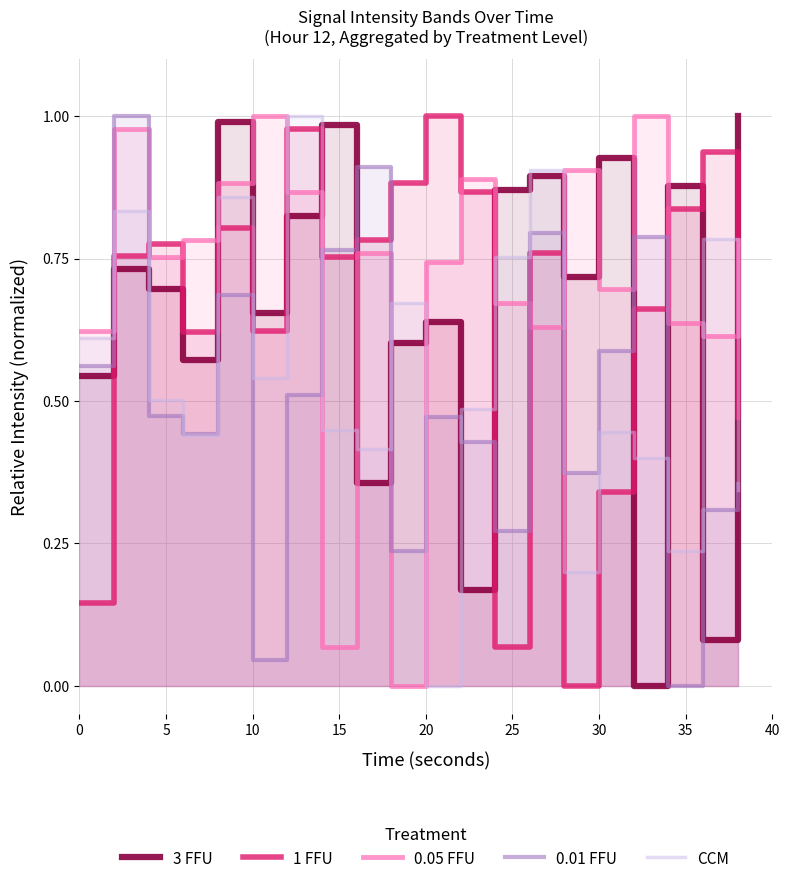

Between 5 and 15, which is larger?

15